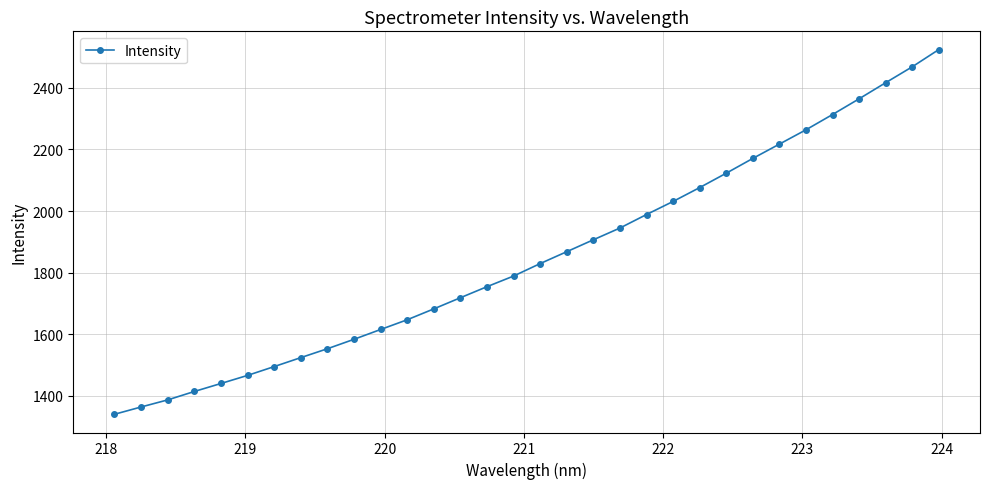

How many lines are shown in the chart?

1